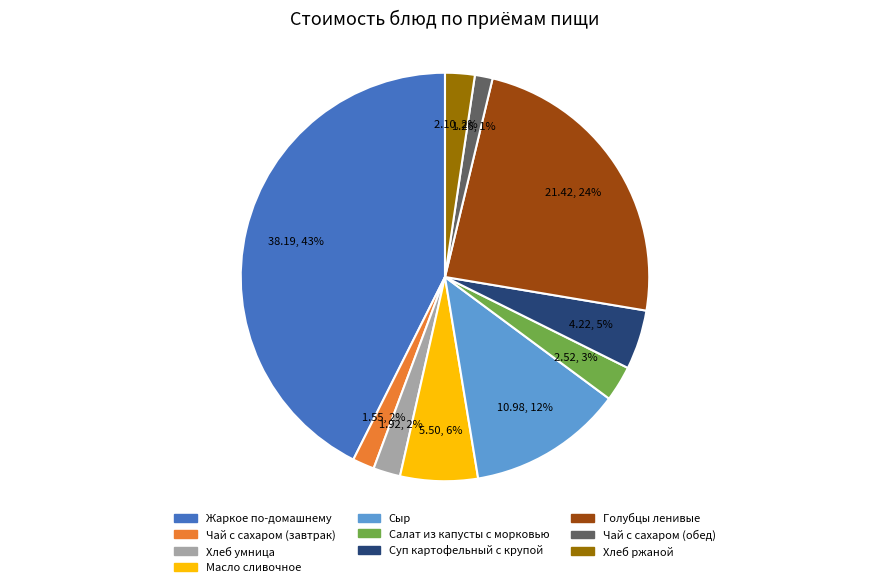

Is there a majority slice in this chart?

No